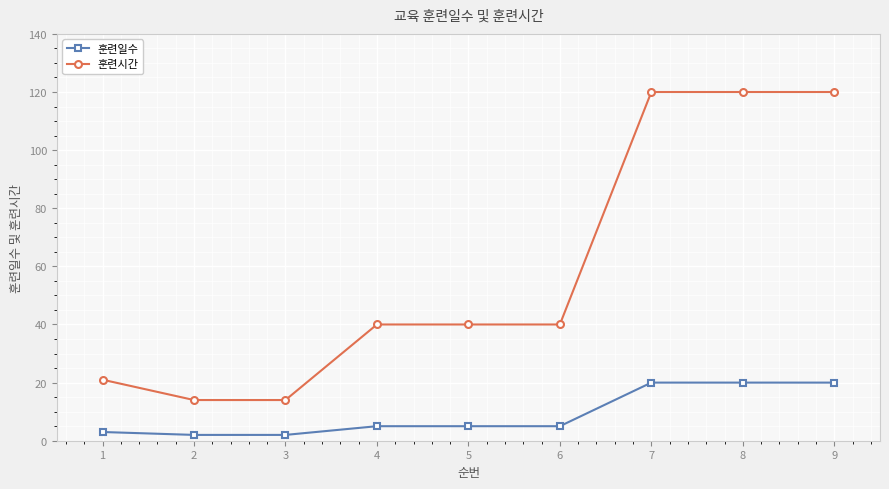

What is the difference between the maximum and minimum values in the 훈련시간 series?

106